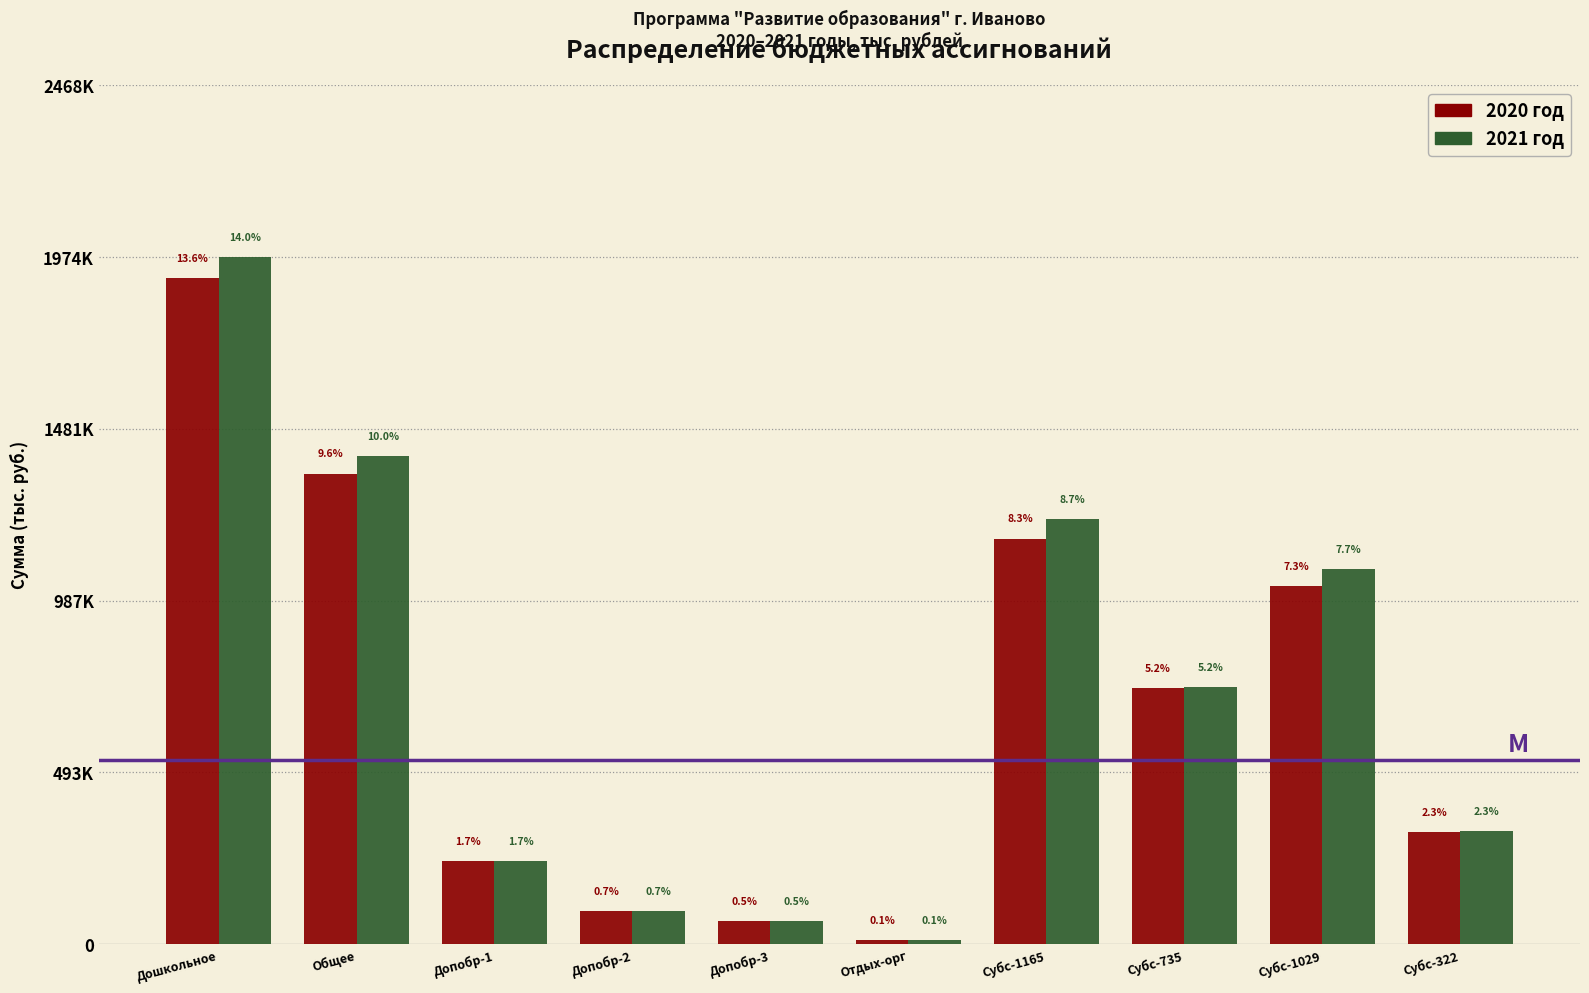

What are all the series names shown in the legend?

2020 год, 2021 год